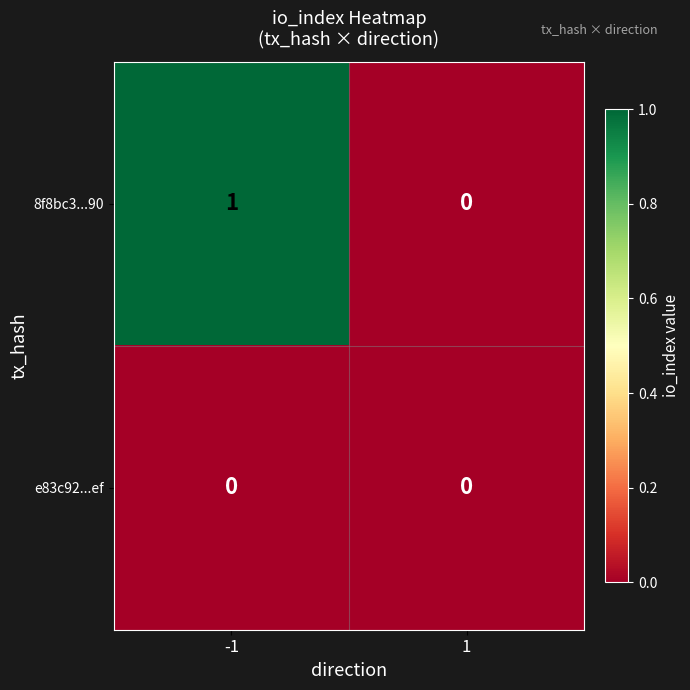

What is the total value across all series at -1?

1